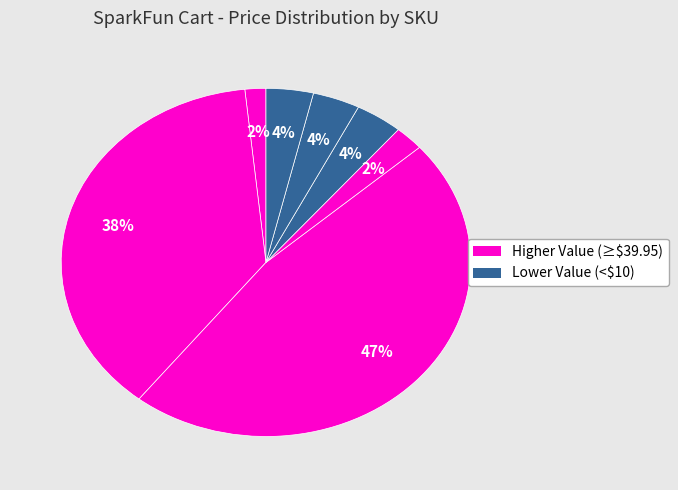

How many segments does this pie chart have?

7